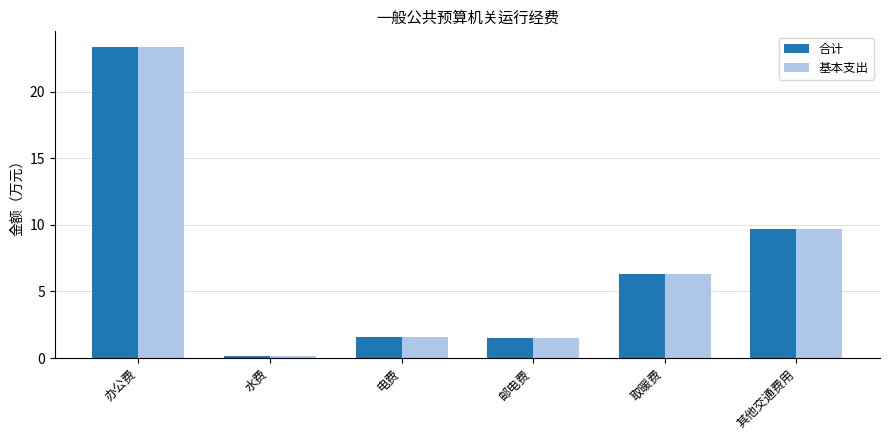

Are the bars horizontal?

No